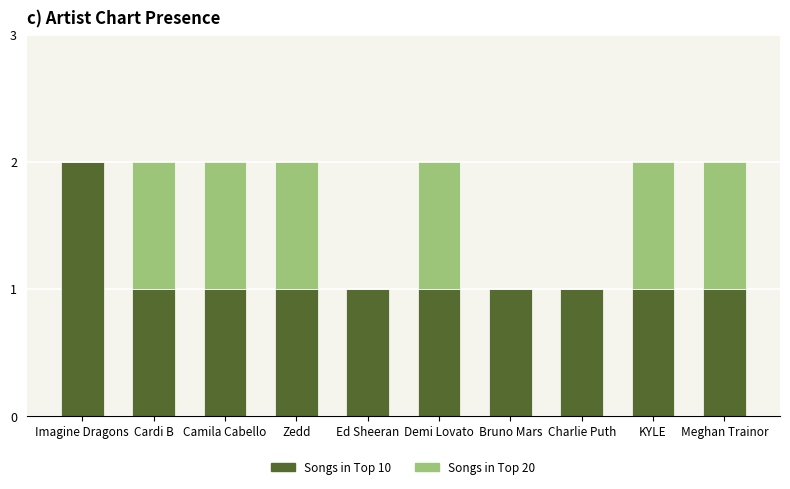

True or false: Songs in Top 10 has a value of 1 at Ed Sheeran.

True